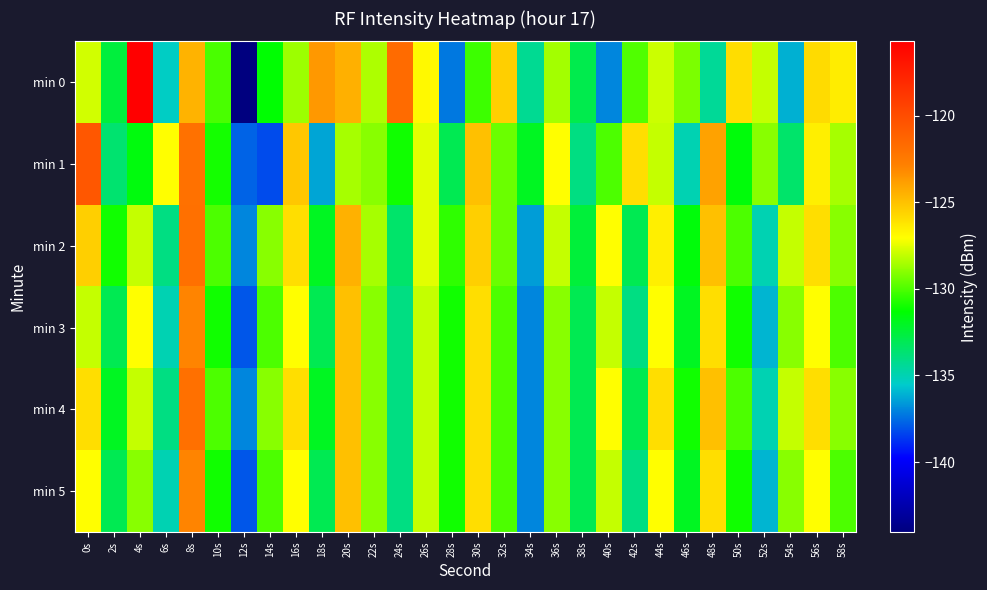

Which series has the widest spread of values?

min 0